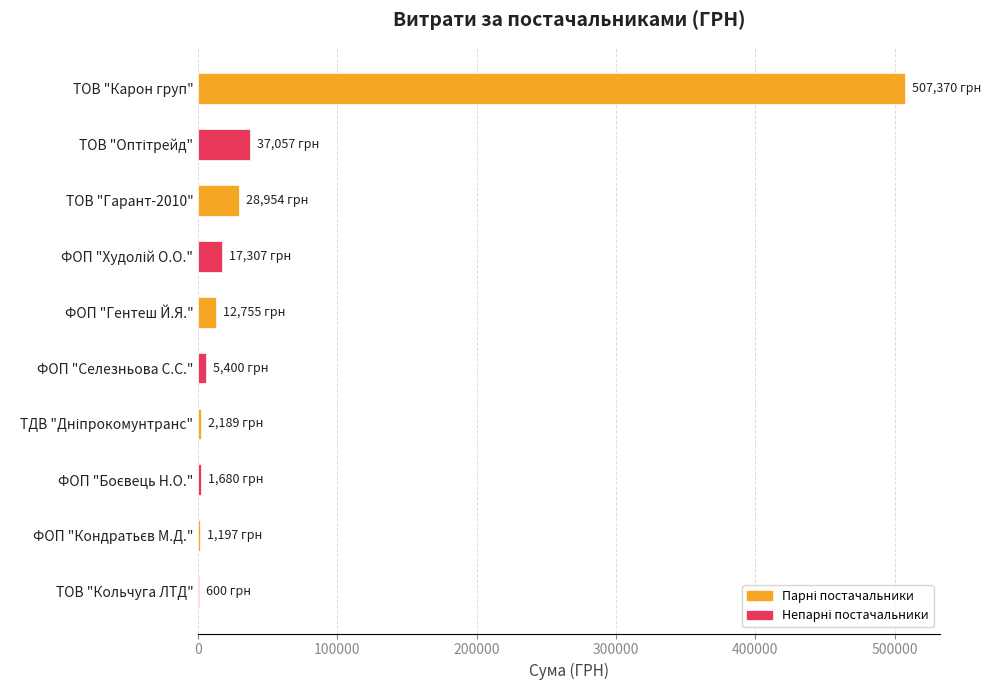

How many categories are shown in the chart?

10